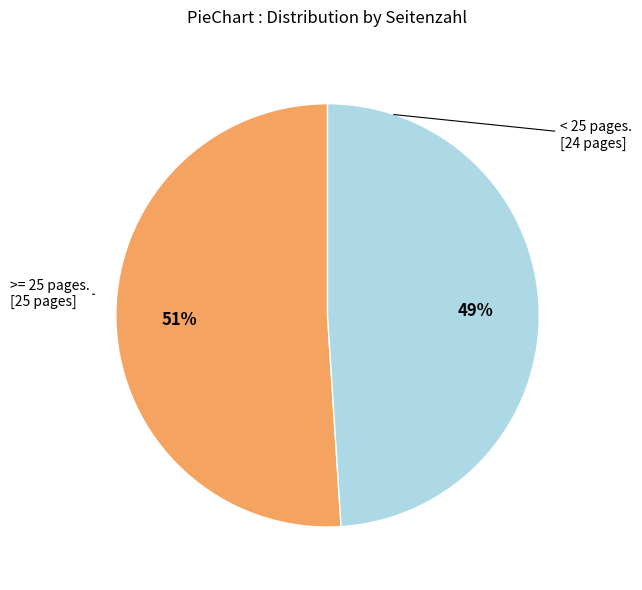

To the nearest percent, what is the average slice percentage?

50%